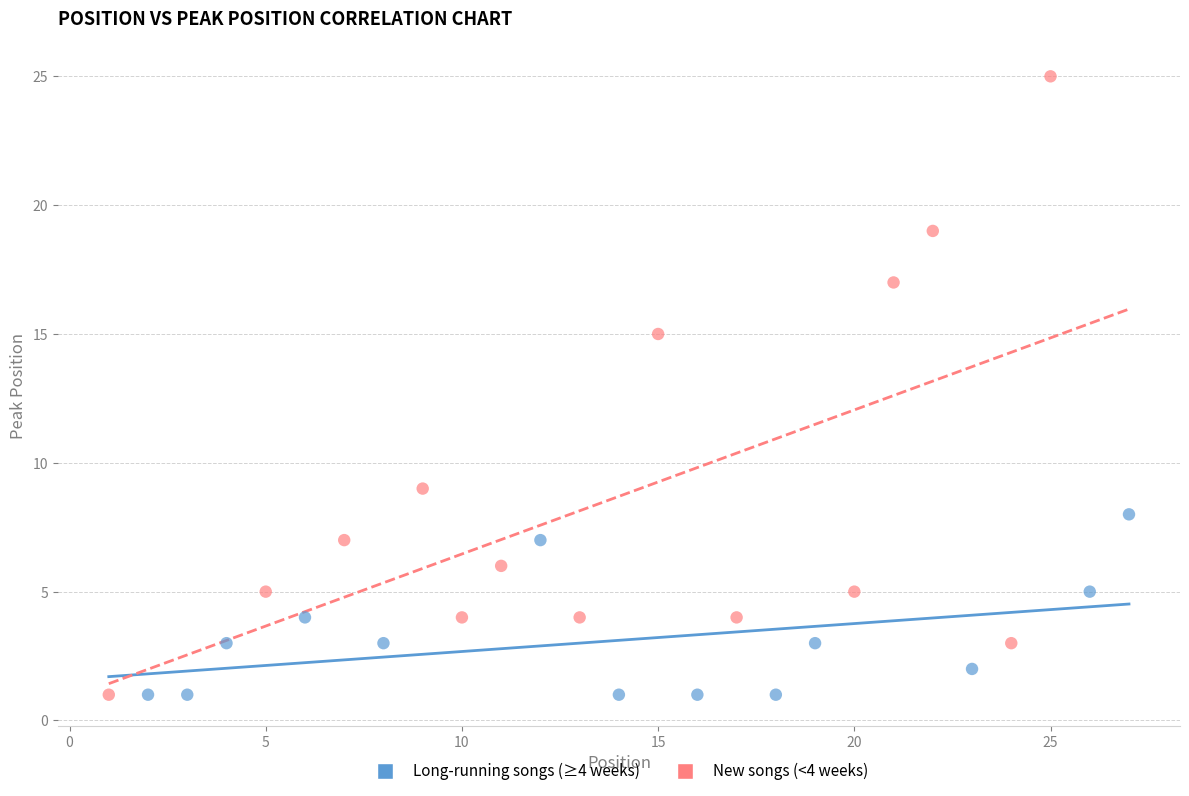

What are all the series names shown in the legend?

Long-running songs (≥4 weeks), New songs (<4 weeks)